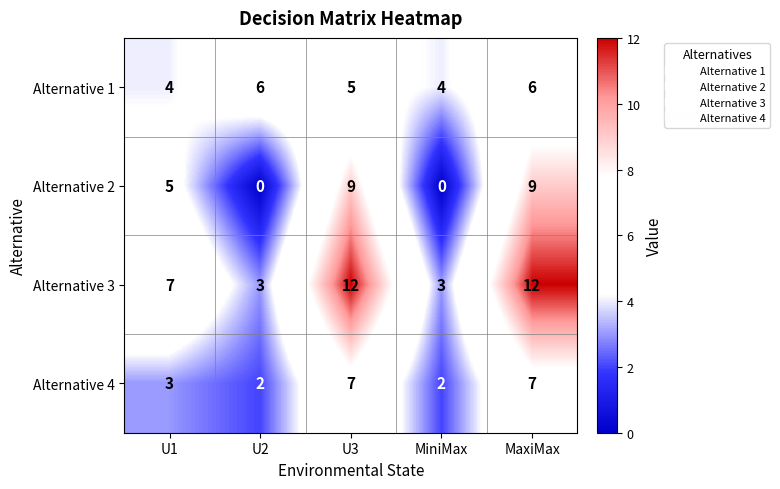

What is the spread (max minus min) of values at MiniMax?

4